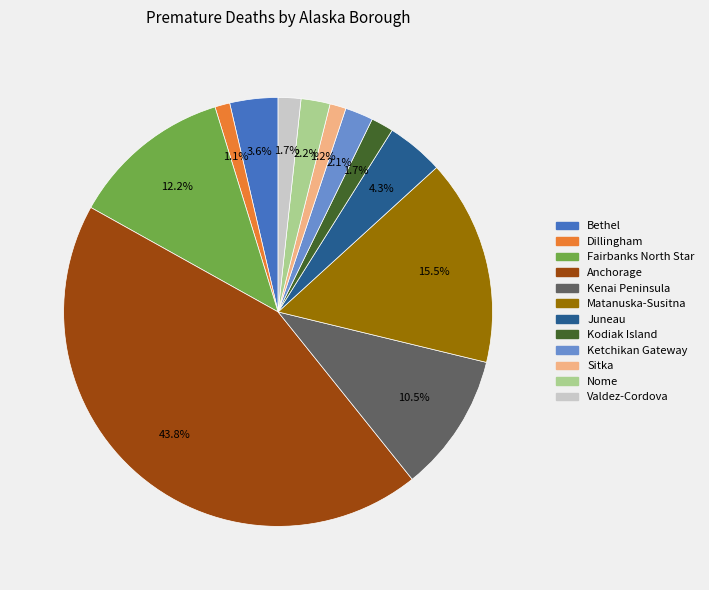

Does Sitka account for over 50% of the chart?

No